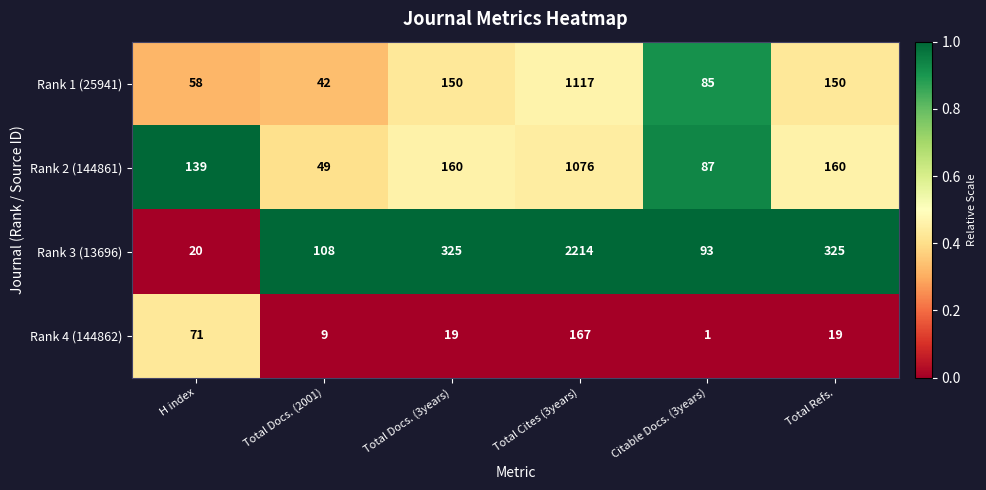

What is the maximum value shown in the chart?

2214